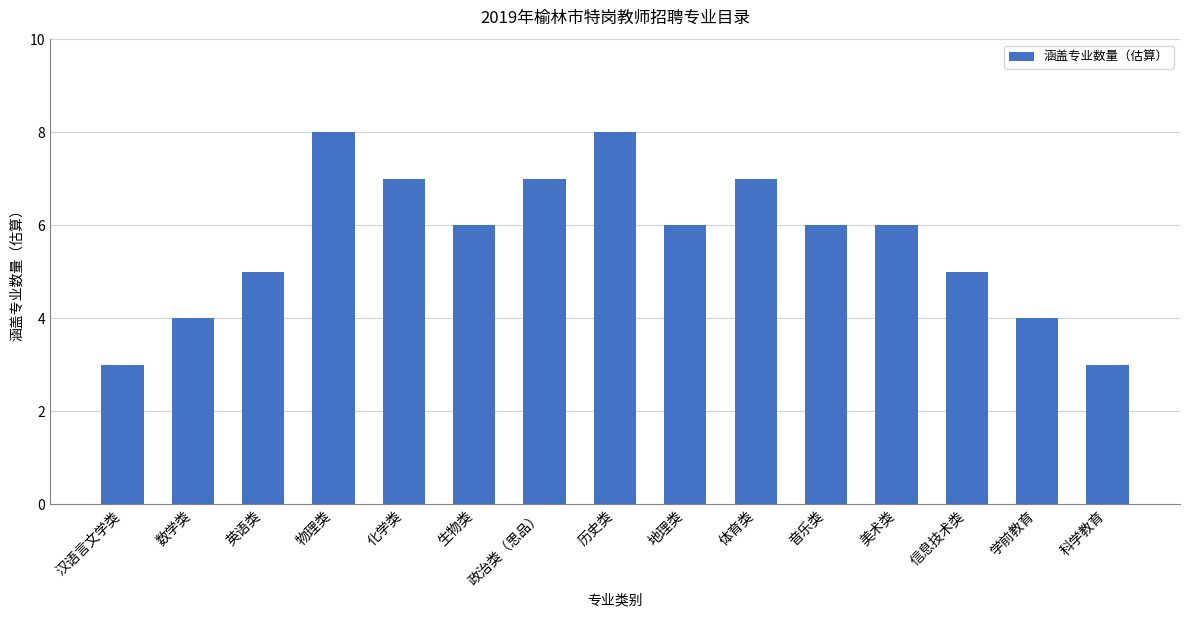

How many series are shown in this chart?

1